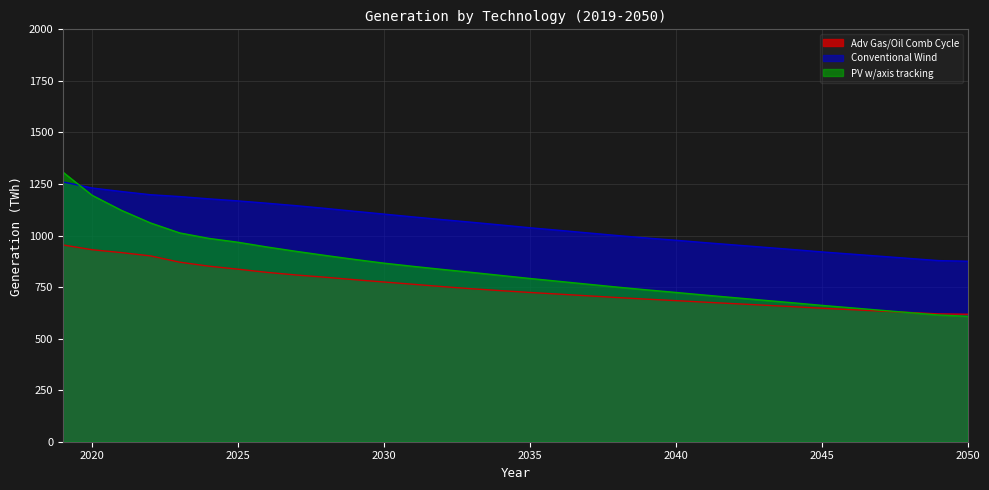

Between 2045 and 2048, which is larger?

2045